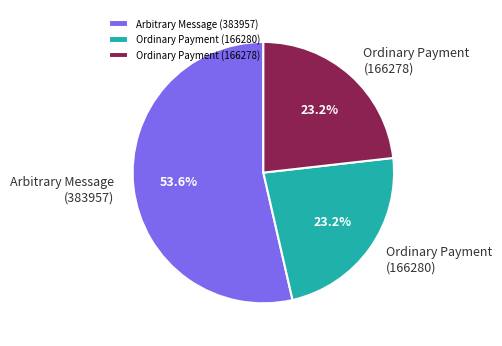

How many slices are in this pie chart?

3